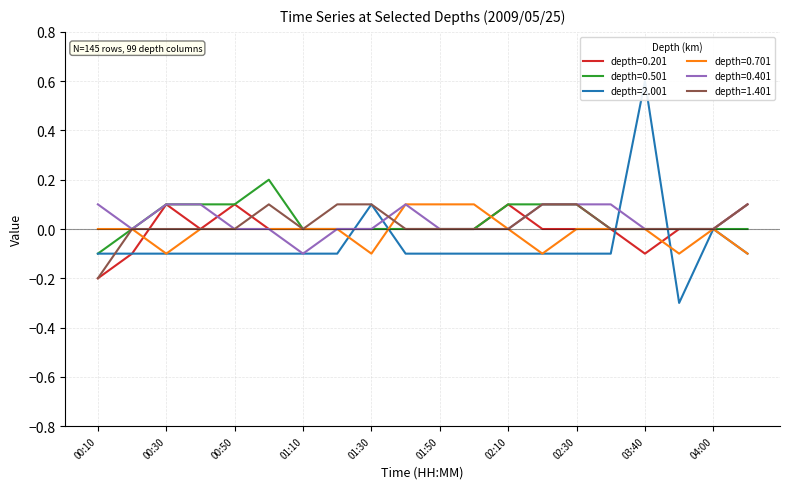

List the series in order of their peak value, highest first.

2.001, 0.501, 0.201, 0.701, 0.401, 1.401